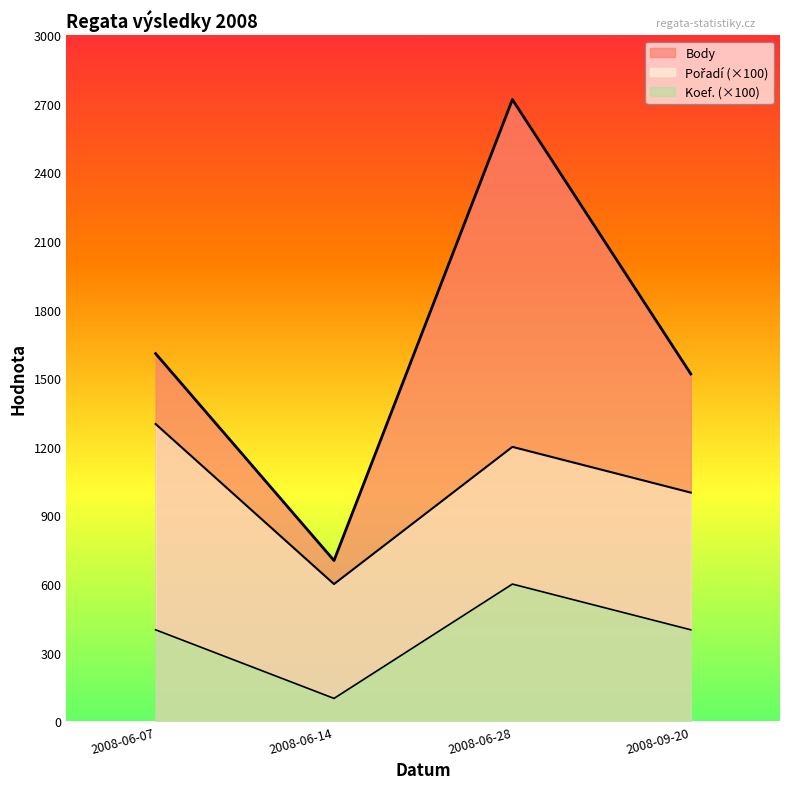

What are all the series names shown in the legend?

Body, Pořadí, Koef.